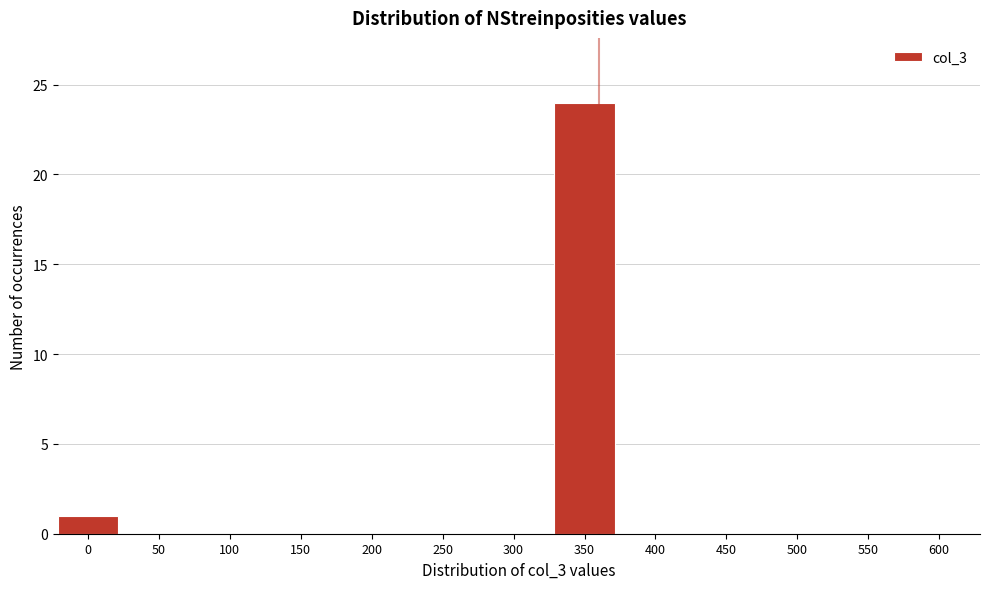

Reading left to right, list all the values displayed in this chart.

0=1	50=0	100=0	150=0	200=0	250=0	300=0	350=24	400=0	450=0	500=0	550=0	600=0